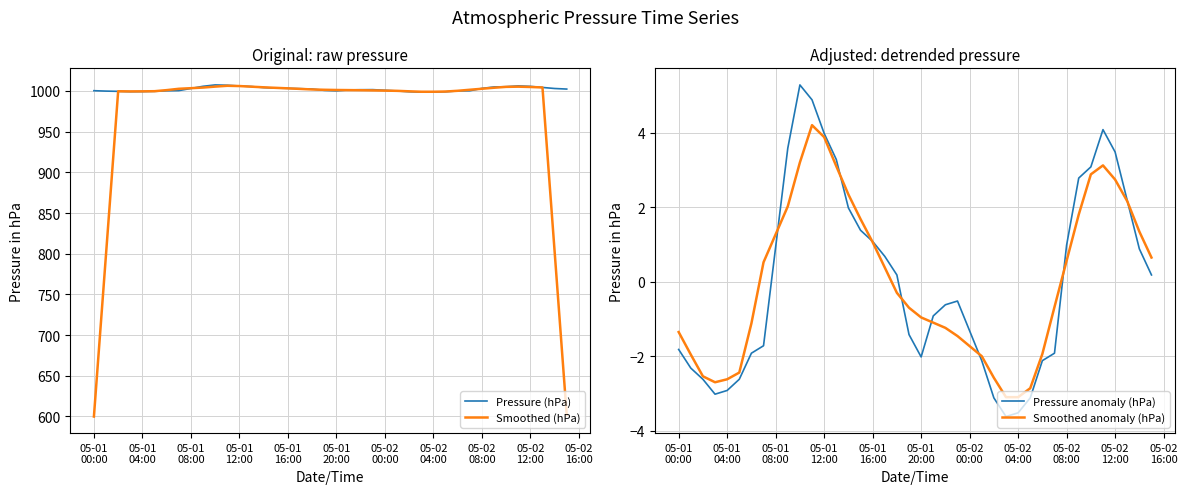

Is the value of Smoothed (hPa) at 23 greater than the value of Smoothed anomaly (hPa) at 05-01
12:00?

Yes